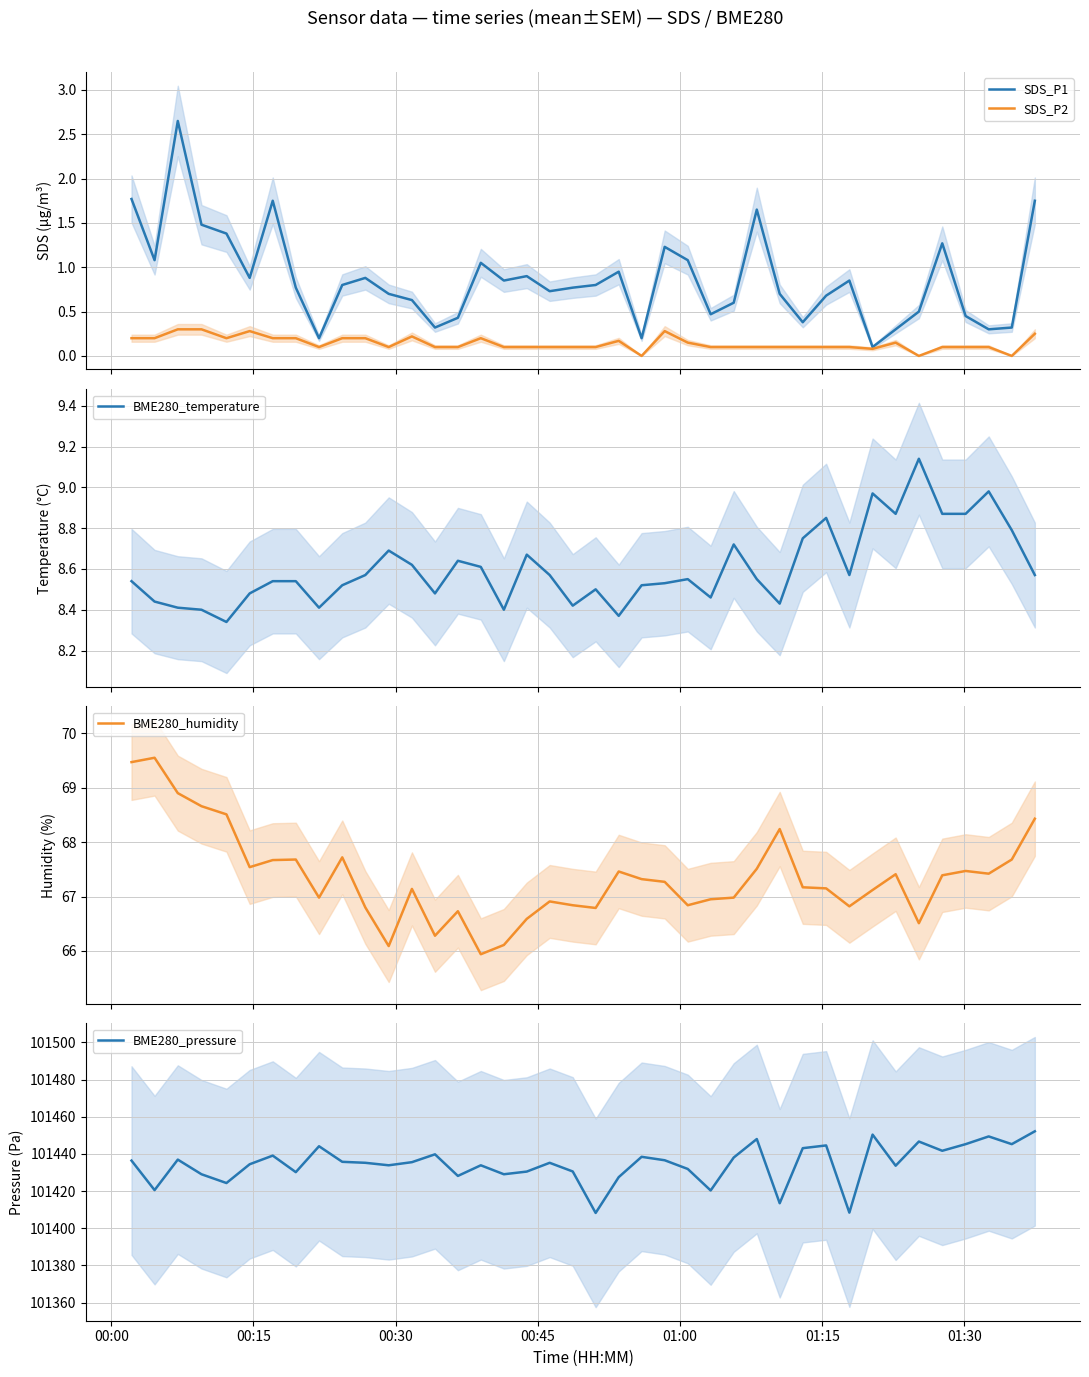

In BME280_humidity, how many points are higher than both neighbors (excluding endpoints)?

10